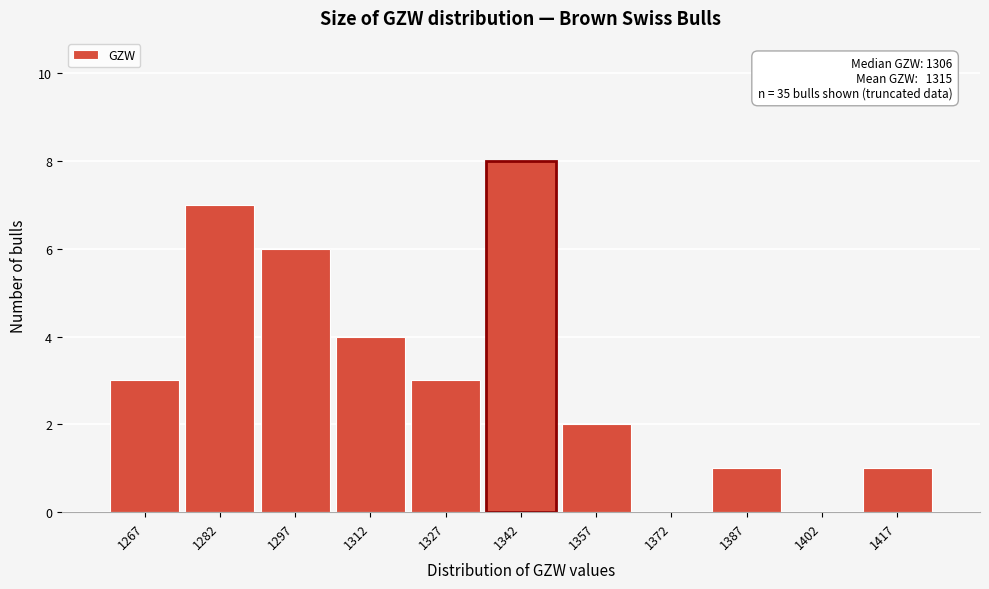

Which range on the x-axis has the tallest bar?

1335 to 1350